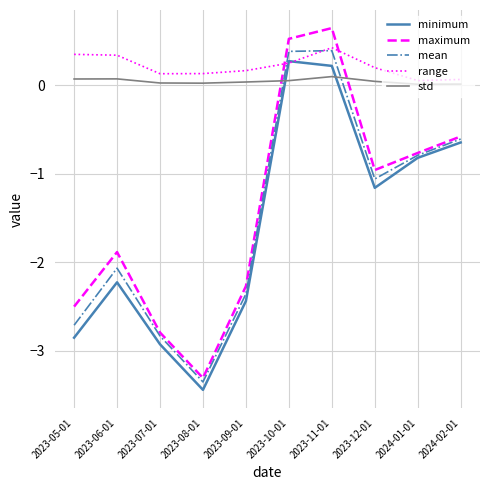

At how many categories does at least one series exceed 0?

10